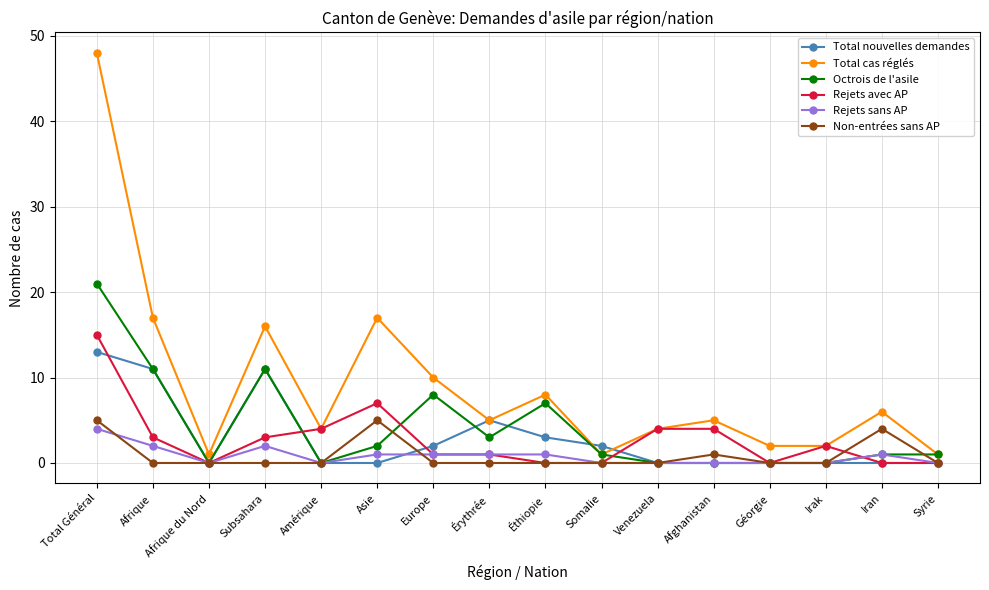

Which series changed the most between Total Général and Iran?

Total cas réglés